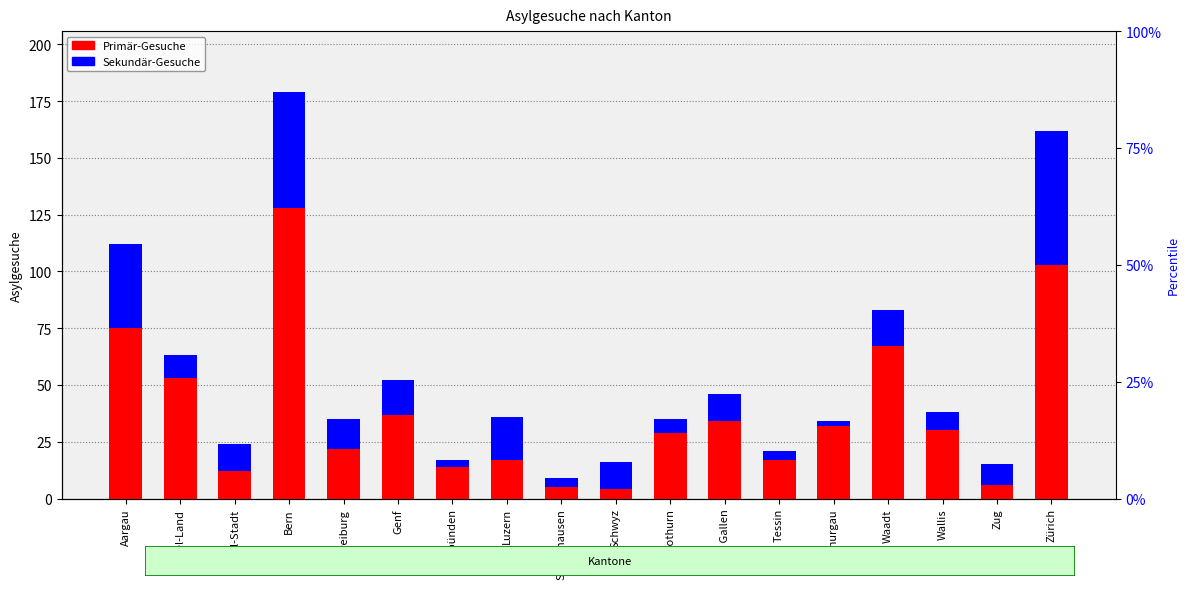

At how many categories does at least one series exceed 5?

17